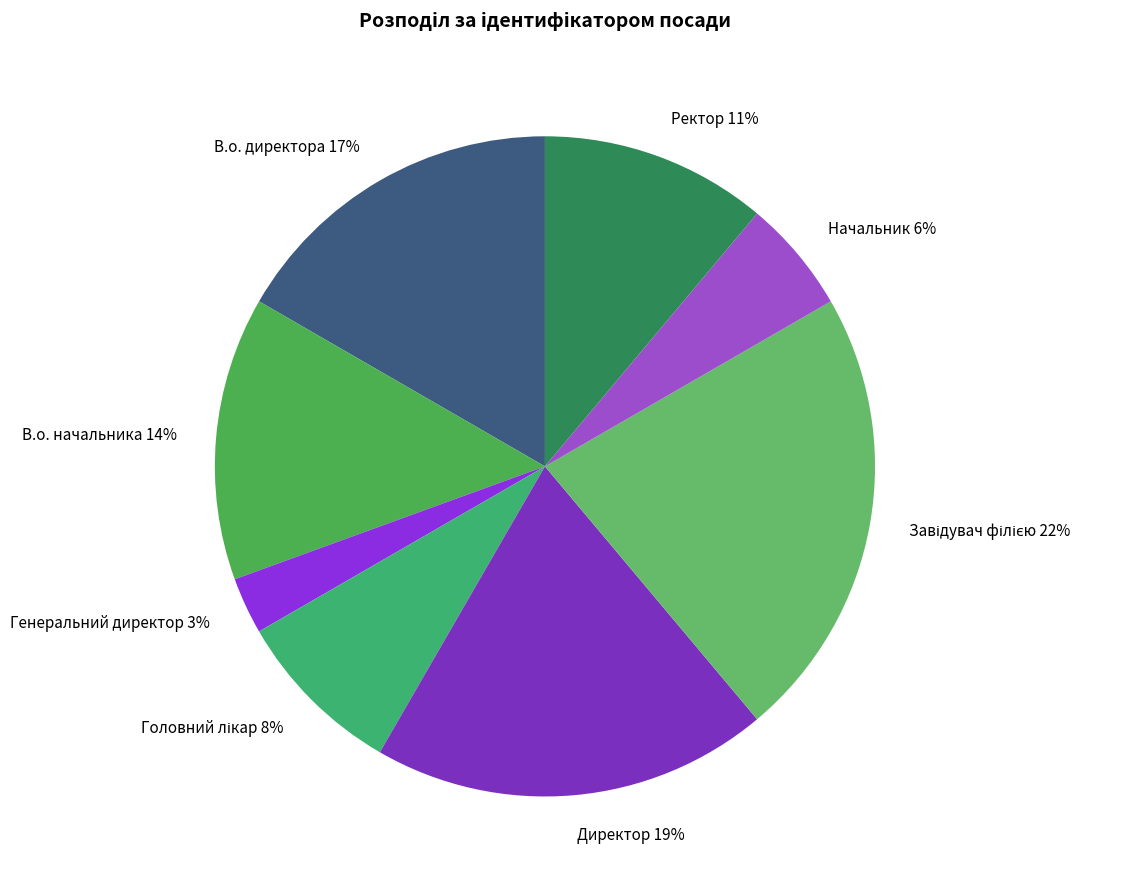

The Начальник 6% slice represents 11% of the pie. True or false?

False